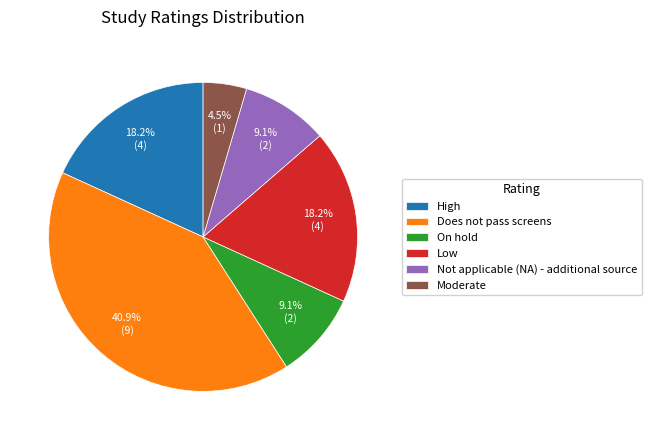

To the nearest percent, what is the combined percentage of Not applicable (NA) - additional source and Moderate?

14%